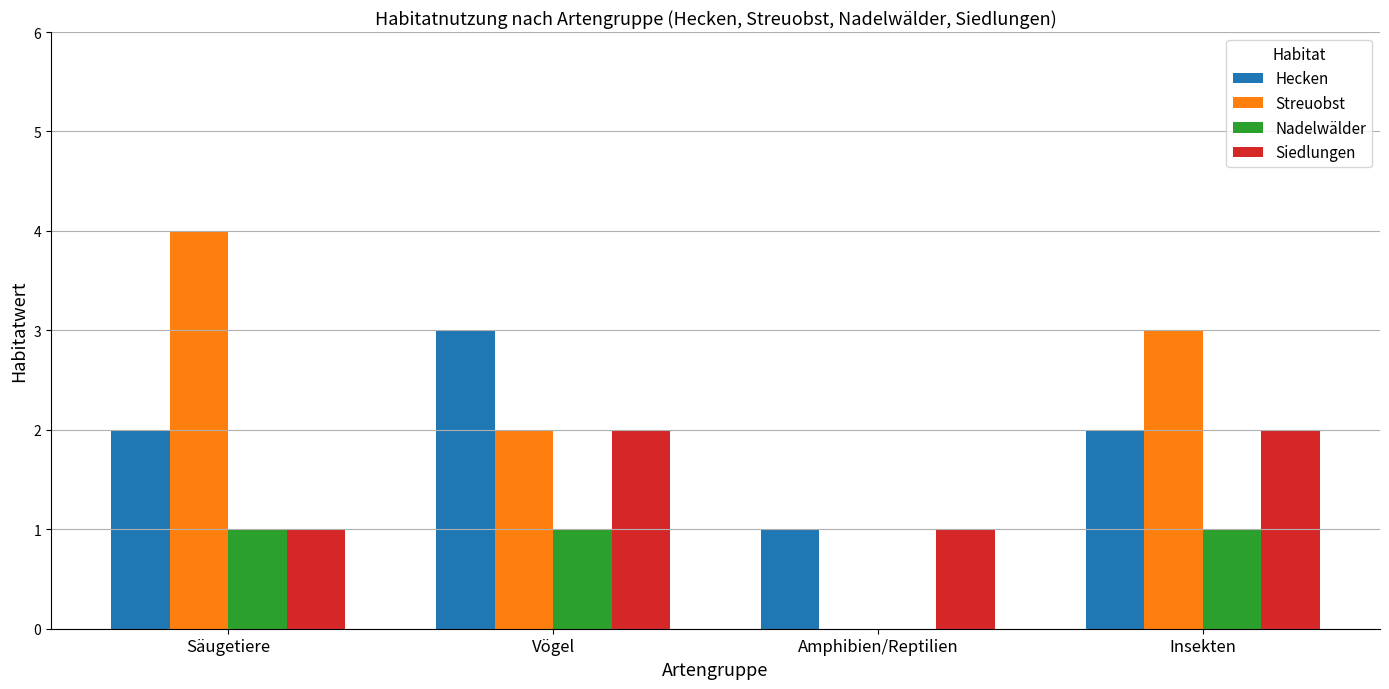

Are the bars grouped side by side (vs. stacked)?

Yes